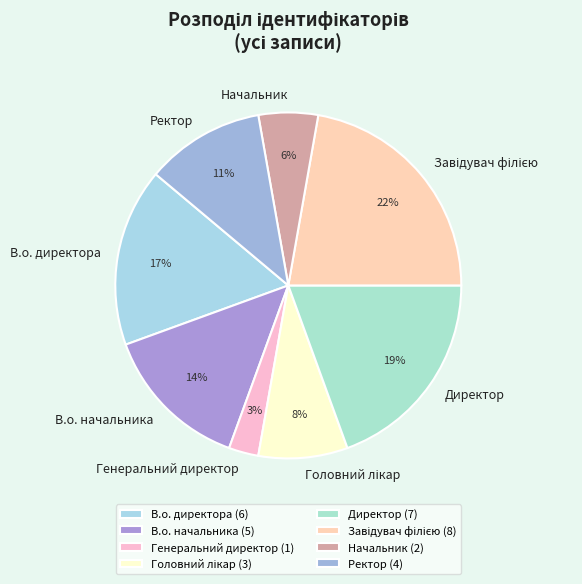

How many segments does this pie chart have?

8